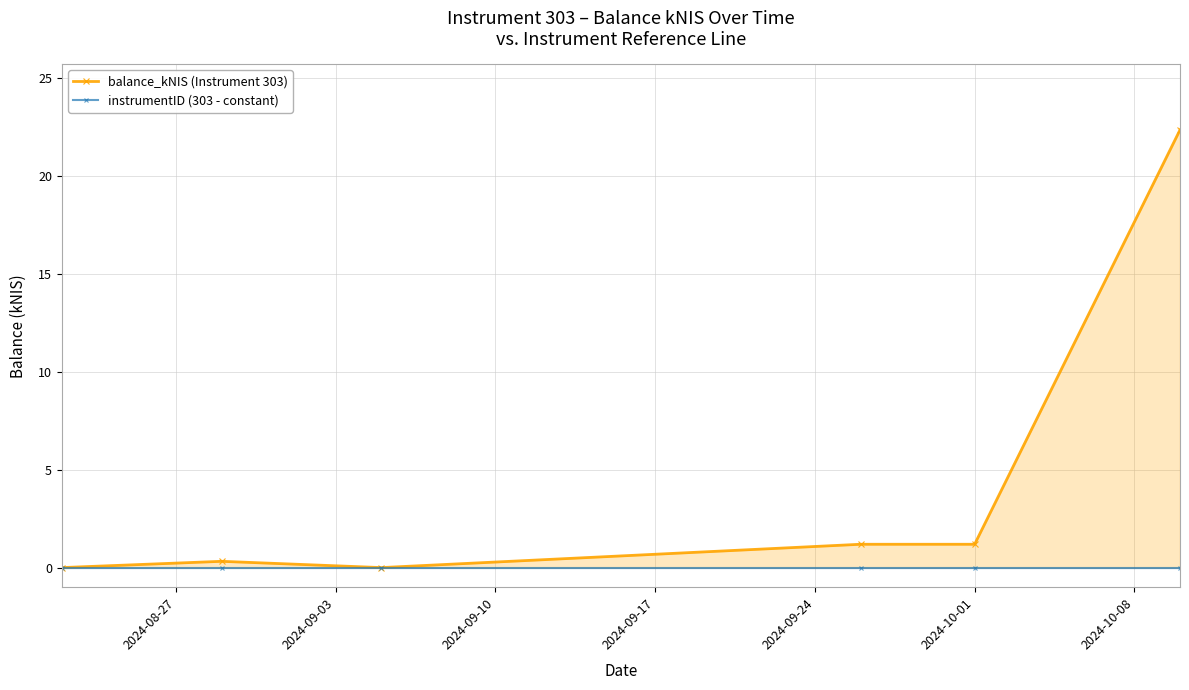

True or false: instrumentID (303 - constant) has more than 0 points higher than both neighbors.

False